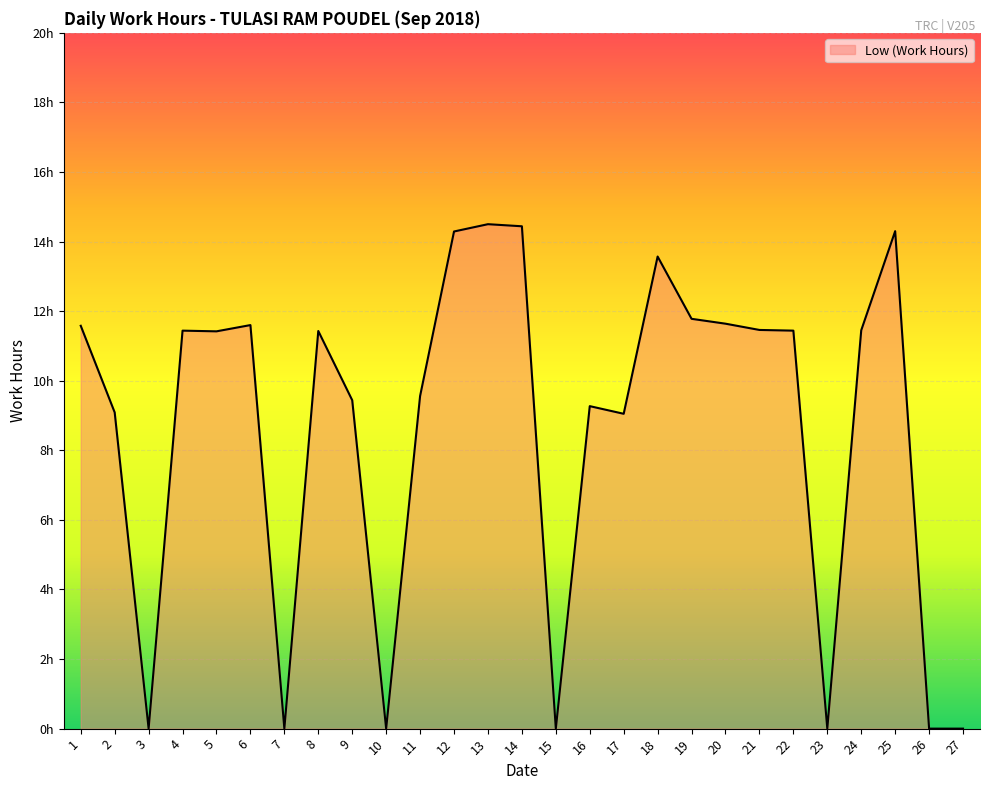

Does the chart display data point markers on the line(s)?

No